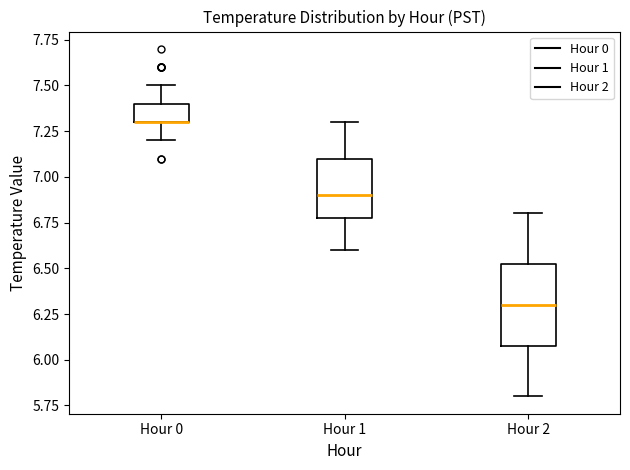

Reading left to right, transcribe this box plot: for each box, give where its median line is, the range the box spans, and where its two whiskers end, as read against the y-axis. The values are not printed on the chart, so give them approximately, as read against the axis.

Hour 0: median 7.30 (drawn on the box's lower edge), box 7.30 to 7.40, whiskers 7.20 to 7.50
Hour 1: median 6.90, box 6.80 to 7.10, whiskers 6.60 to 7.30
Hour 2: median 6.30, box 6.10 to 6.55, whiskers 5.80 to 6.80